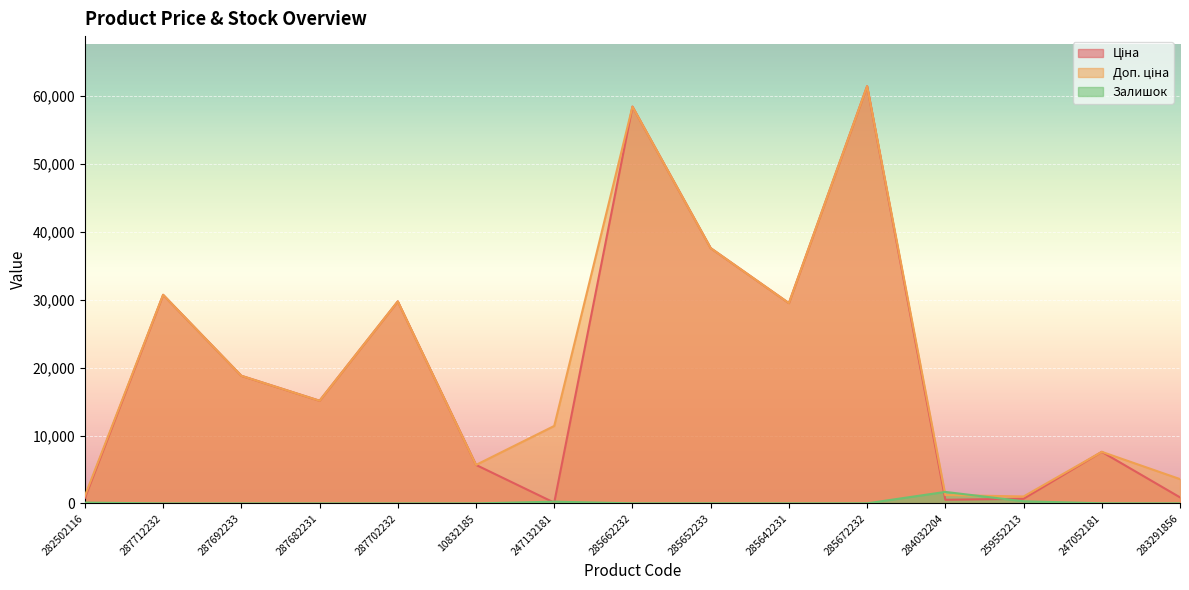

What is the difference between the second highest and second lowest values in the Ціна series?

57887.5